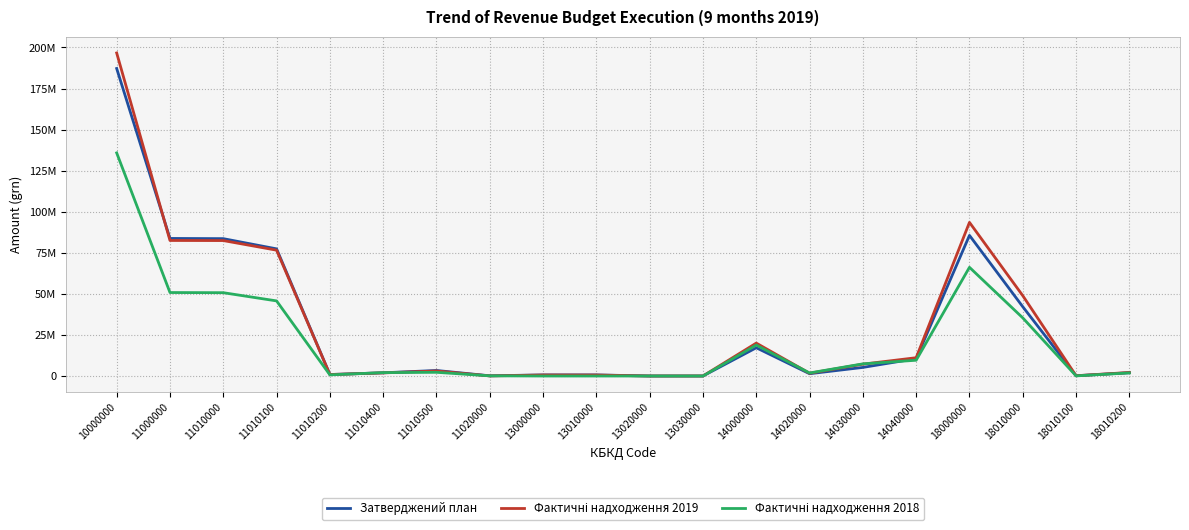

List the labels in order of Затверджений план value, smallest first.

13030000, 13020000, 11020000, 18010100, 13010000, 13000000, 11010200, 14020000, 11010400, 18010200, 11010500, 14030000, 14040000, 14000000, 18010000, 11010100, 11010000, 11000000, 18000000, 10000000